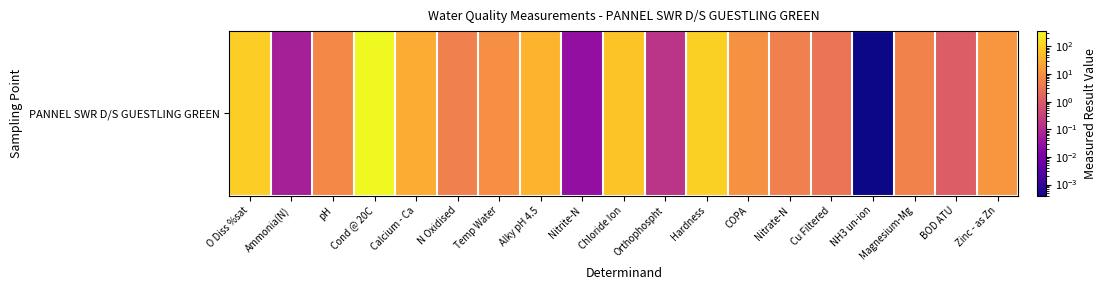

Is it true that the value at Nitrite-N is 0.0?

True